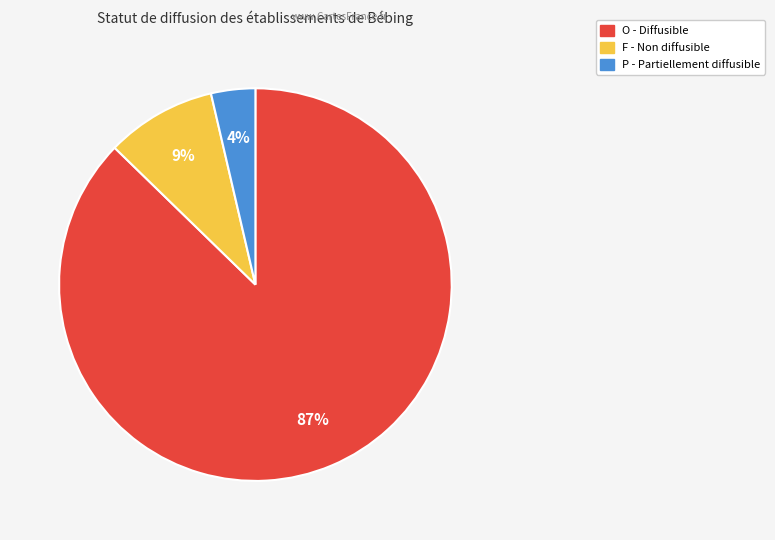

What is the ratio of the value at F to the value at O?

0.1